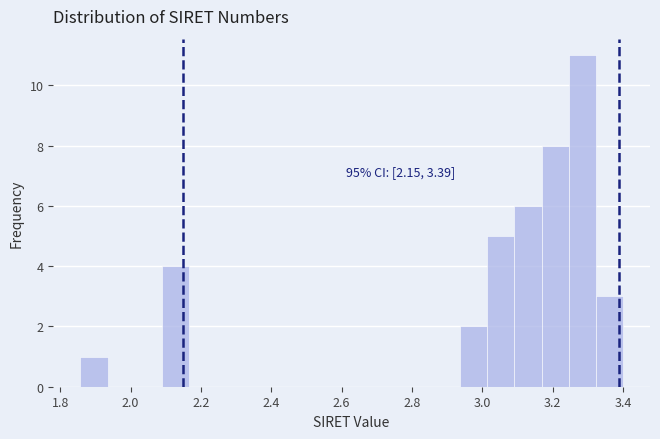

Read against the x-axis, roughly where is the centre of the tallest bar?

3.28